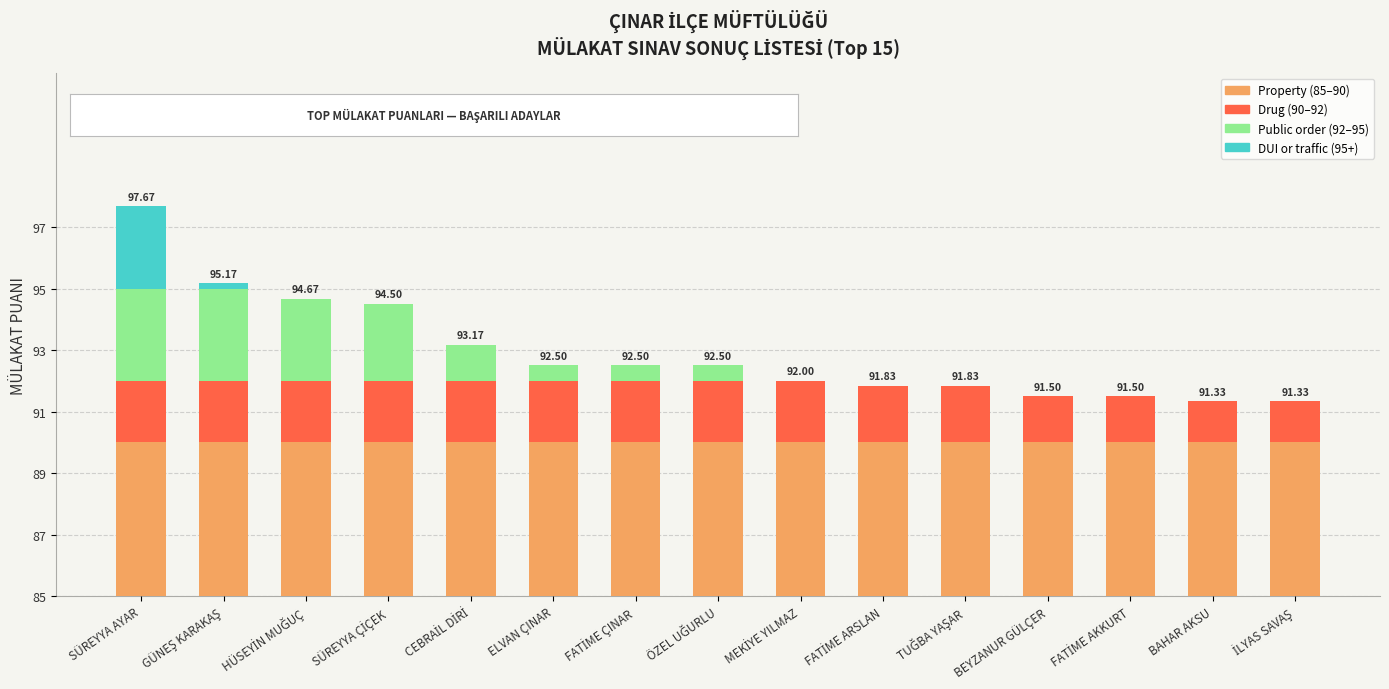

True or false: Property (85-90) has a value of 7.0 at GÜNEŞ KARAKAŞ.

False